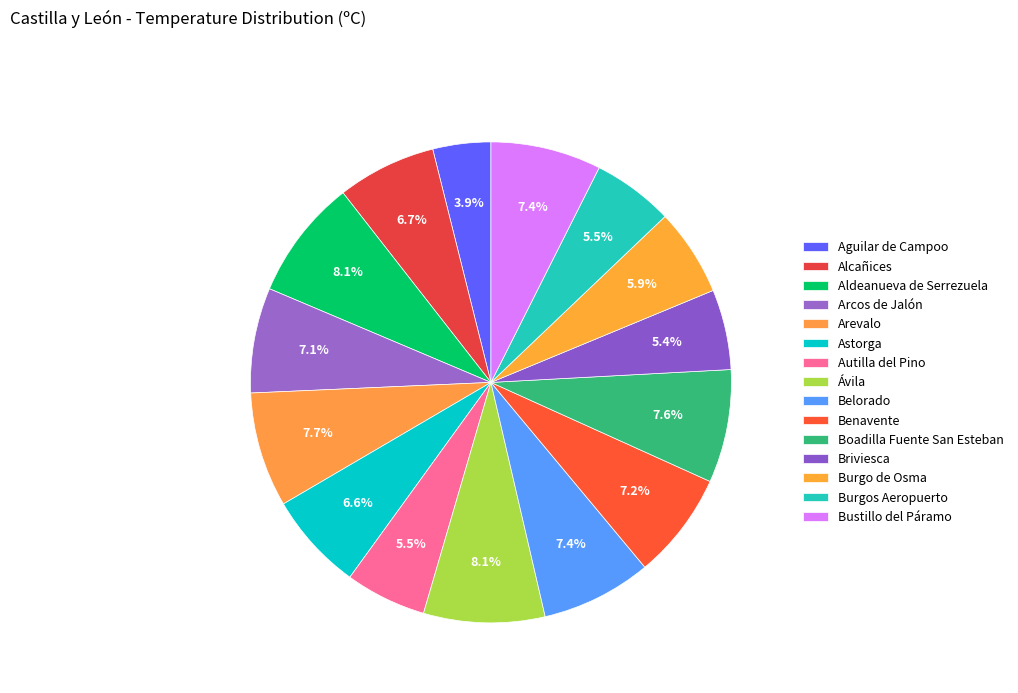

To the nearest percent, what is the difference between the Arcos de Jalón and Autilla del Pino slice percentages?

2%